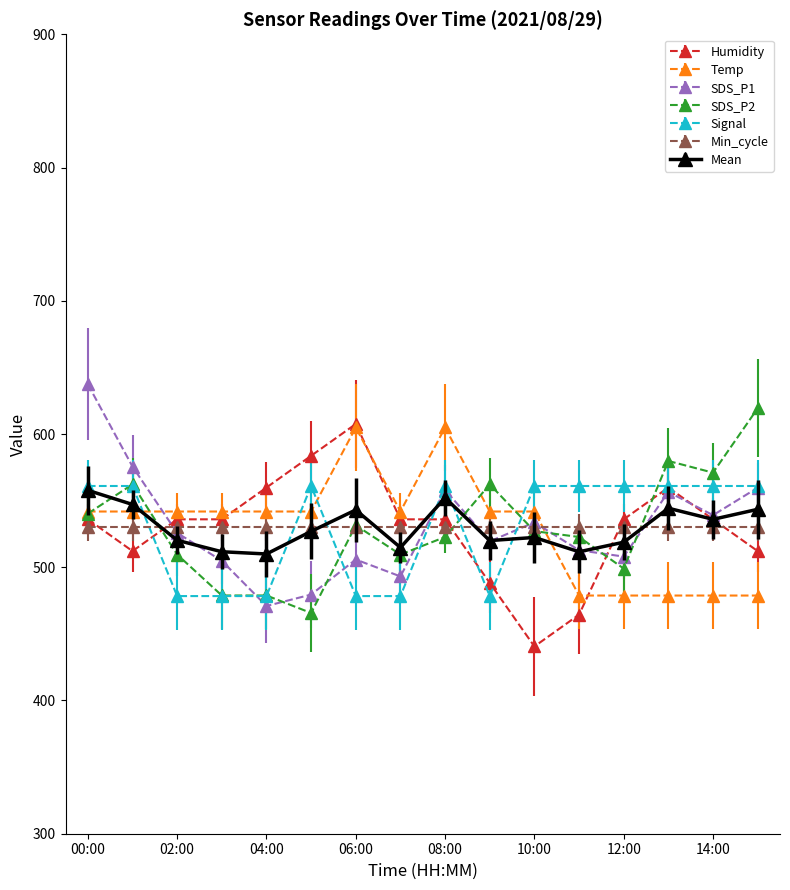

How many values in the Temp series are below 541?

5